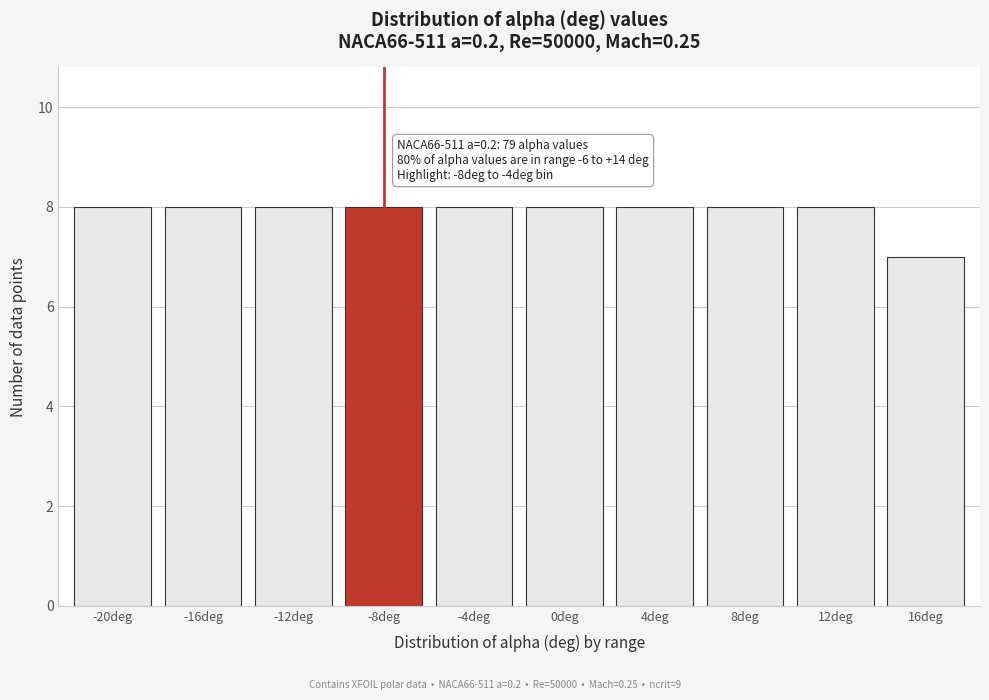

Reading left to right, extract all data points from this chart.

8	8	8	8	8	8	8	8	8	7